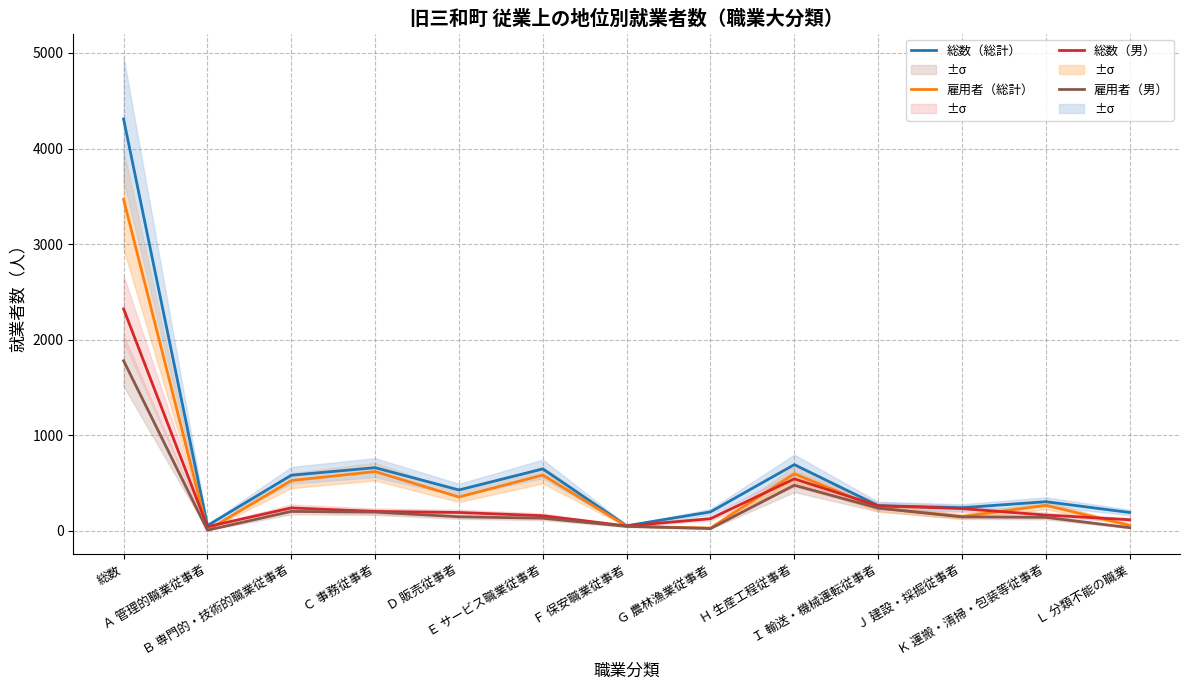

True or false: 総数（男） and 雇用者（男） intersect in this chart.

False